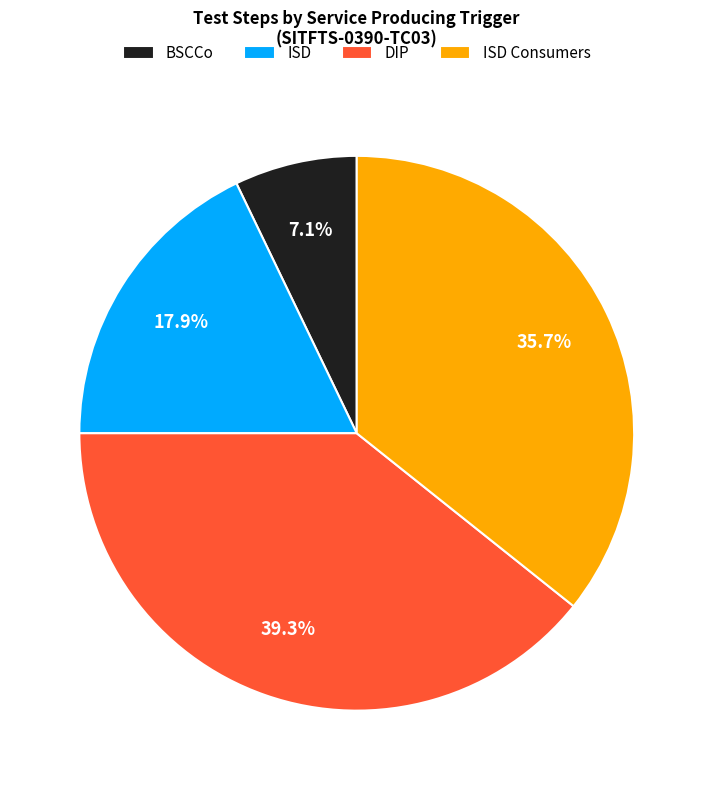

True or false: ISD accounts for 11% of the total.

False